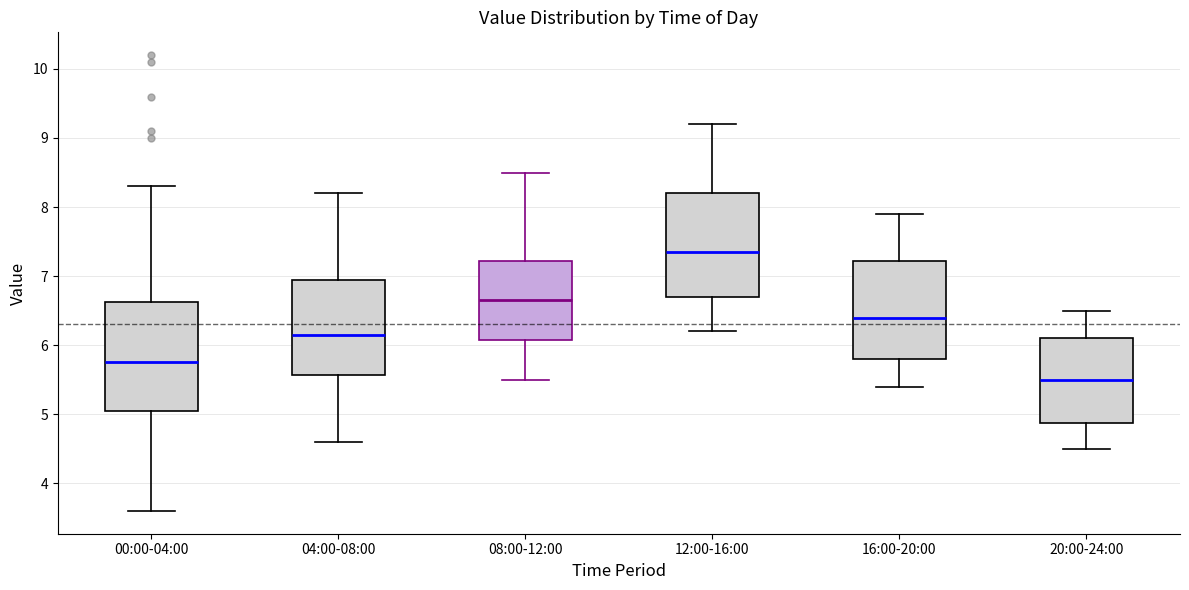

Reading left to right, read every box against the y-axis: the position of its median line, the range the box covers, and the ends of its whiskers. The values are not printed on the chart, so give them approximately, as read against the axis.

00:00-04:00: median 5.8, box 5.1 to 6.6, whiskers 3.6 to 8.3
04:00-08:00: median 6.2, box 5.6 to 7.0, whiskers 4.6 to 8.2
08:00-12:00: median 6.7, box 6.1 to 7.2, whiskers 5.5 to 8.5
12:00-16:00: median 7.4, box 6.7 to 8.2, whiskers 6.2 to 9.2
16:00-20:00: median 6.4, box 5.8 to 7.2, whiskers 5.4 to 7.9
20:00-24:00: median 5.5, box 4.9 to 6.1, whiskers 4.5 to 6.5